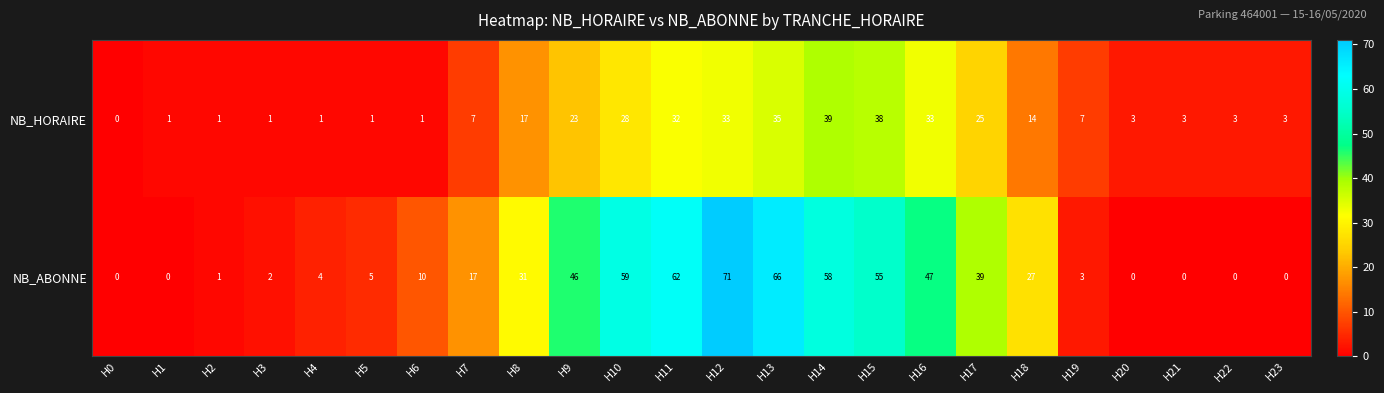

List the series in order of their overall mean, highest first.

NB_ABONNE, NB_HORAIRE